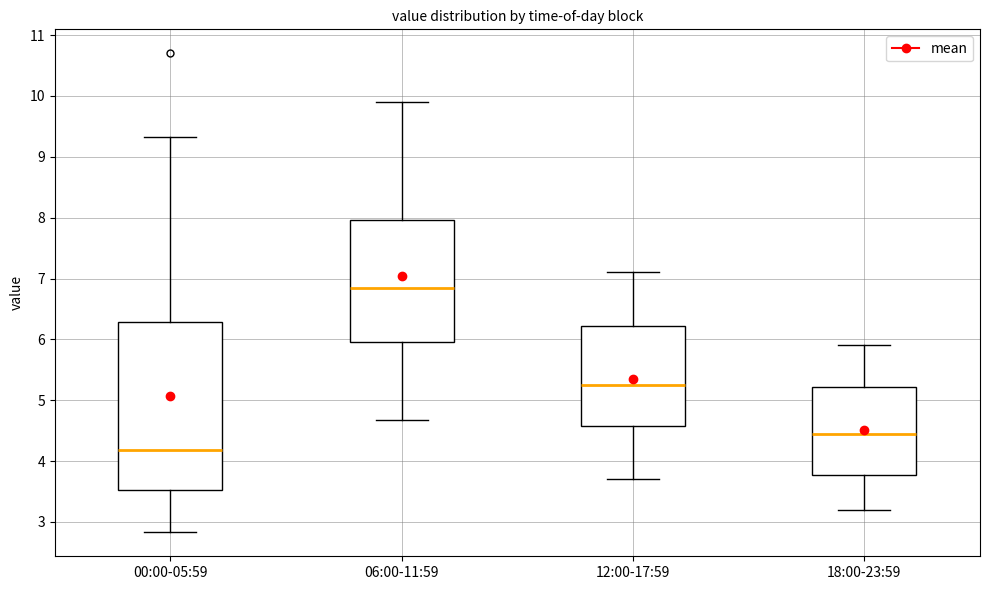

Which box is the tallest, from its lower edge to its upper edge?

00:00-05:59